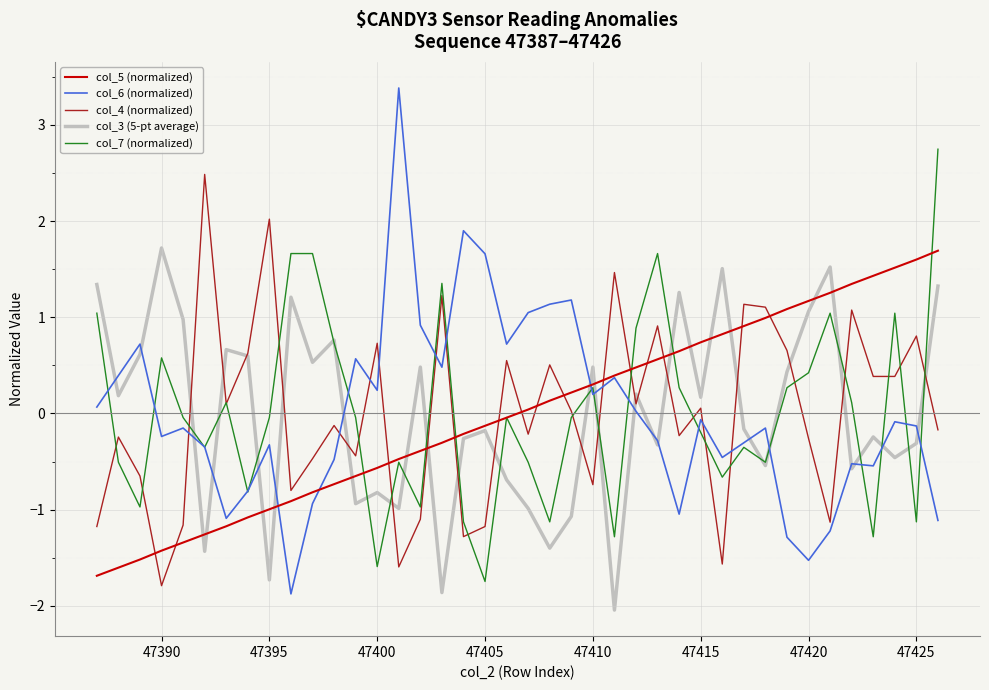

What is the minimum value shown in the chart?

-2.0